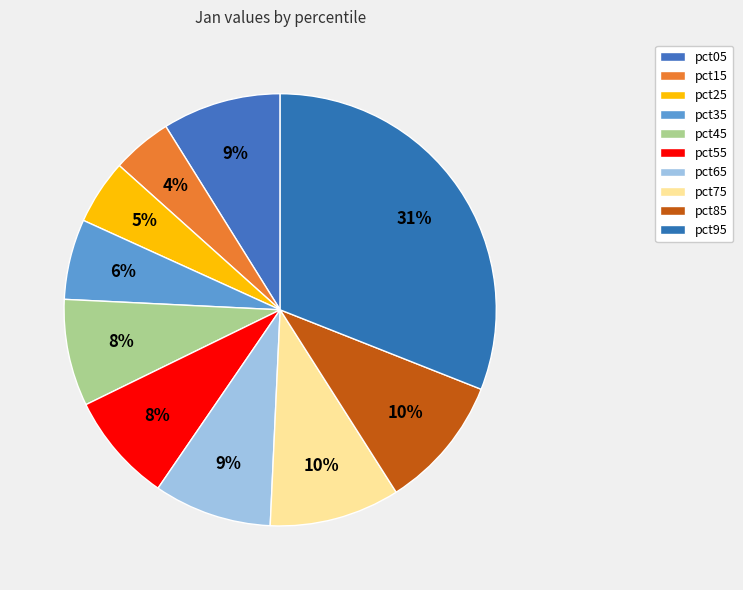

To the nearest percent, what is the combined percentage of pct65 and pct05?

18%